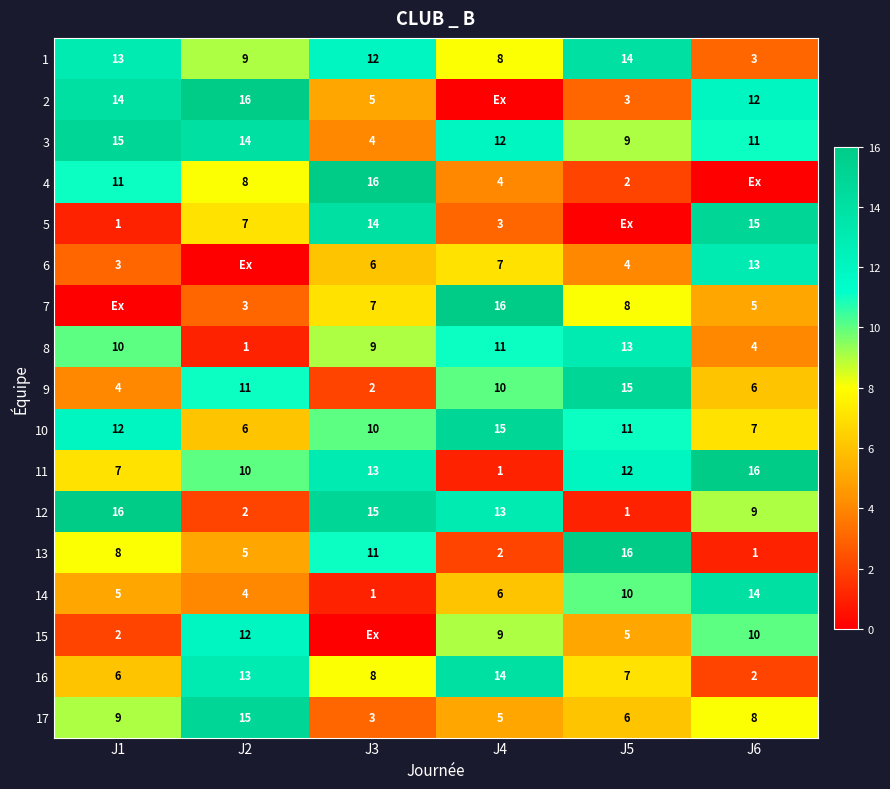

What is the minimum value for 1?

3